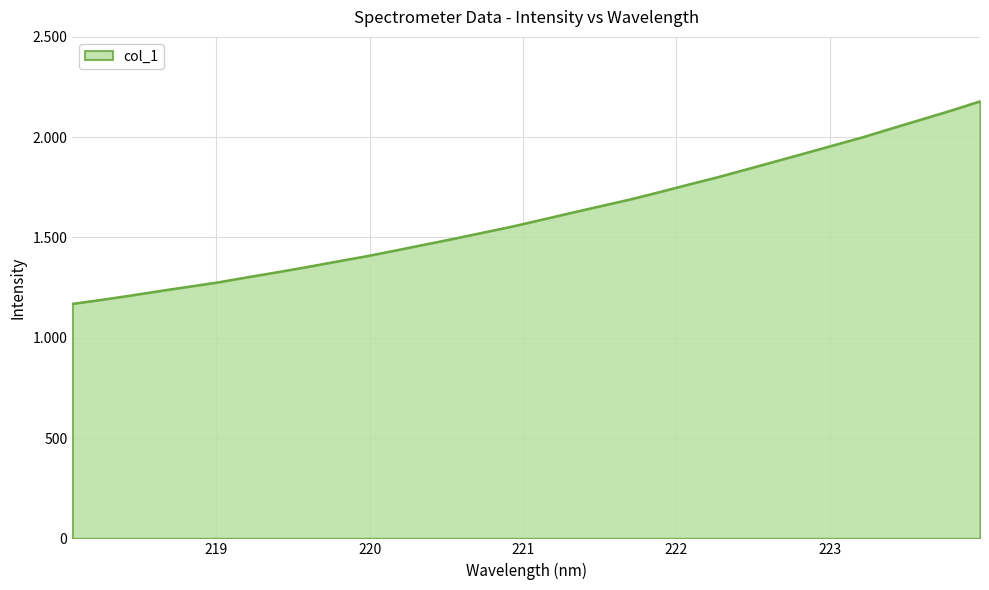

Does the chart display data point markers on the line(s)?

No